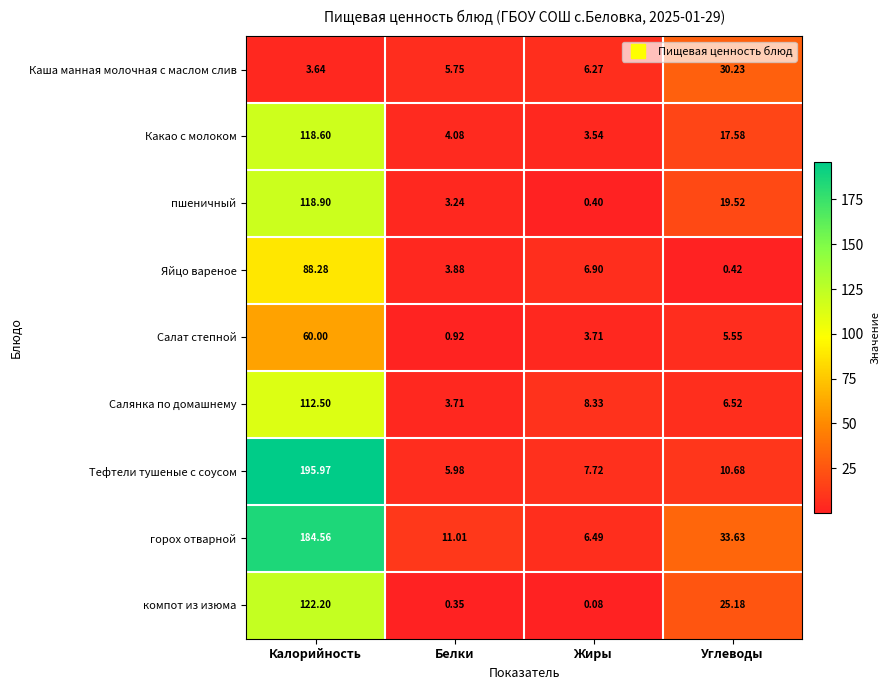

Which series has the widest spread of values?

Тефтели тушеные с соусом